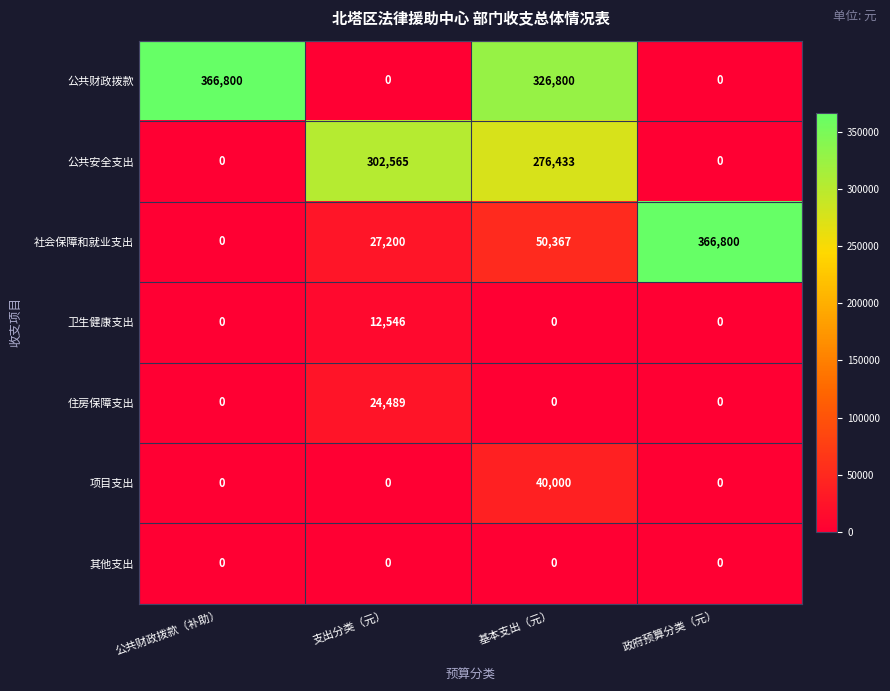

The 社会保障和就业支出 series shows 0 at 公共财政拨款（补助）. True or false?

True